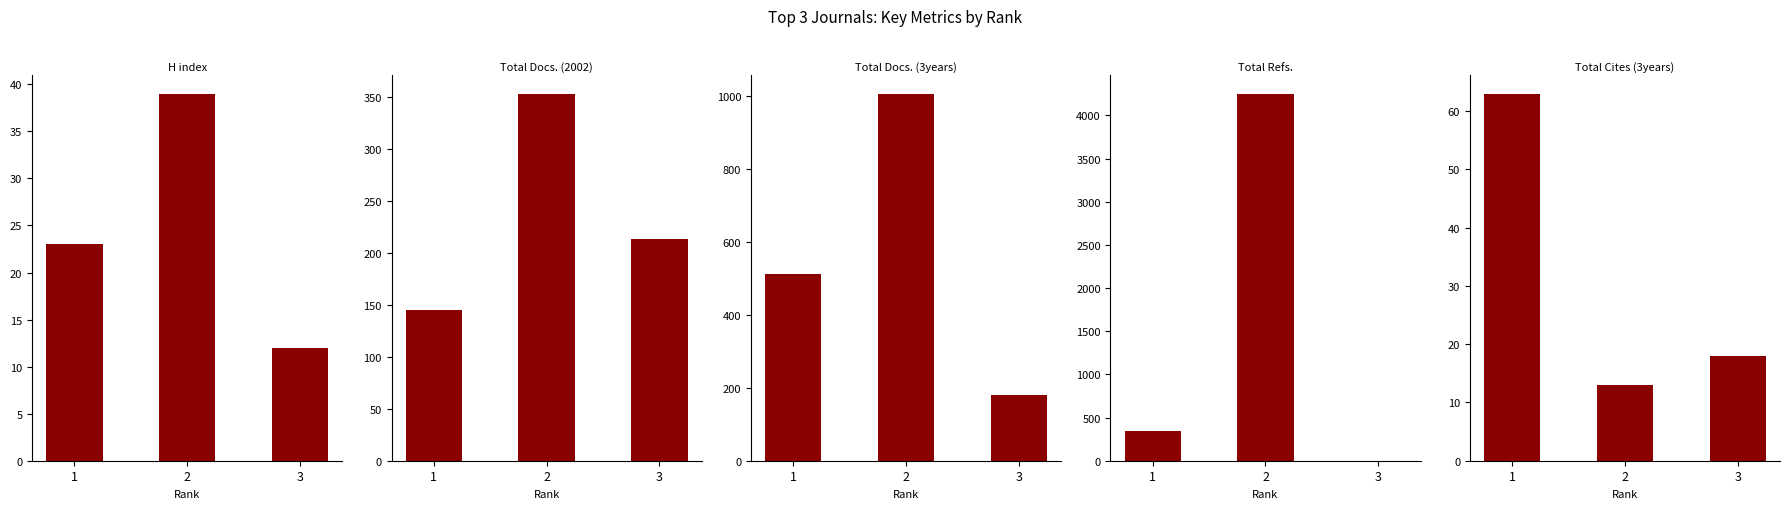

At which label is Total Docs. (2002) closest to 249?

3